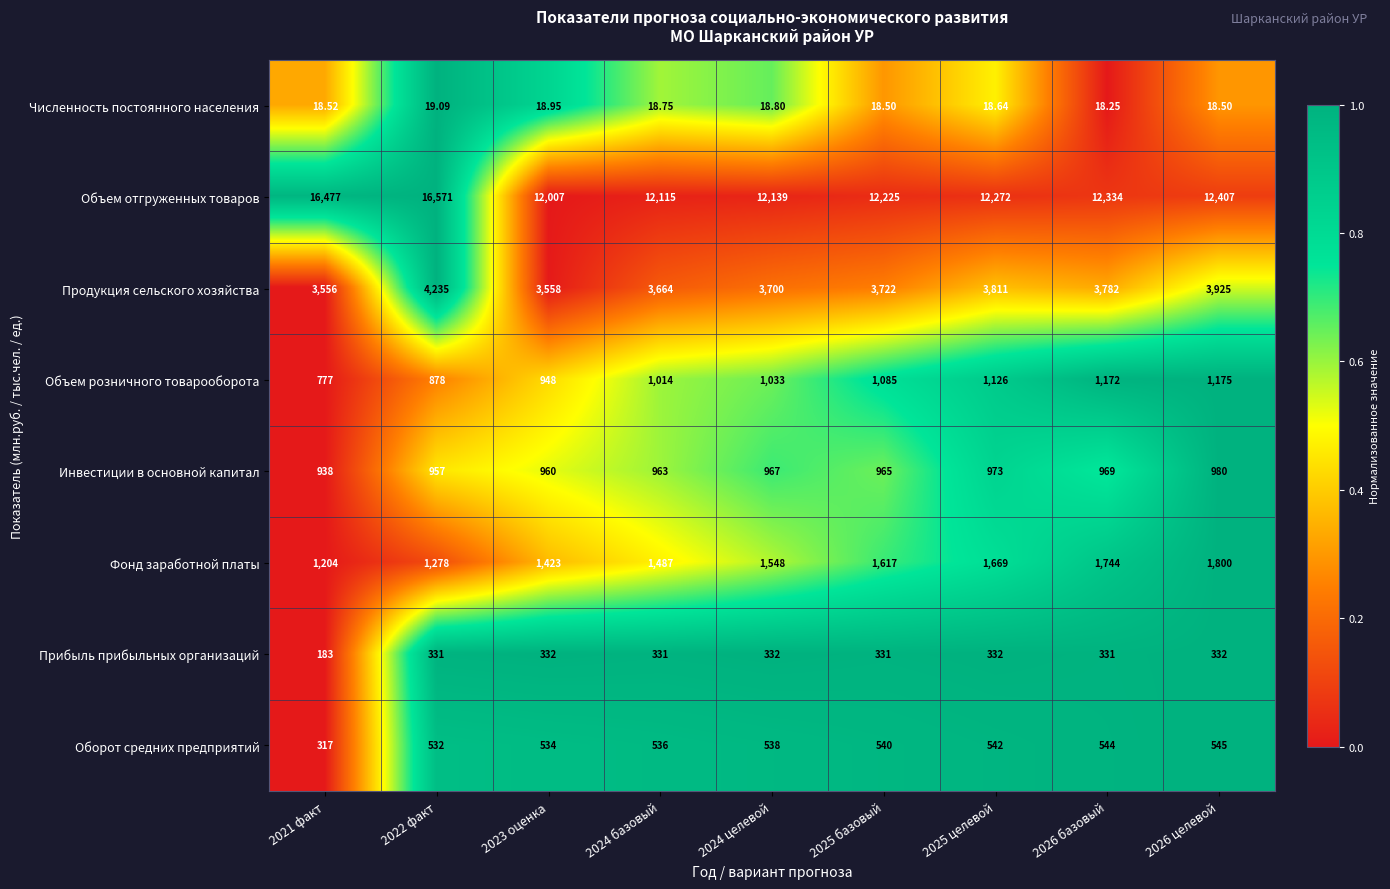

Which label corresponds to the smallest value in the chart?

2026 базовый